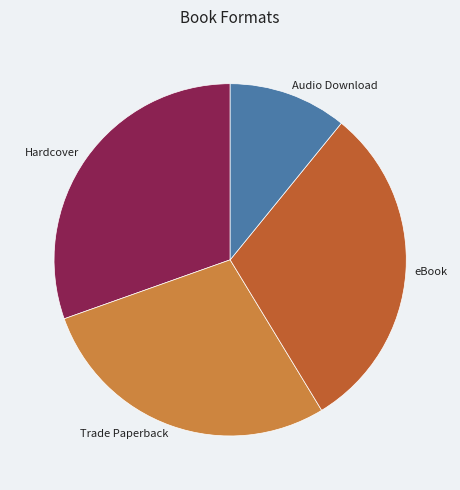

Is there any slice that represents more than half of the pie?

No